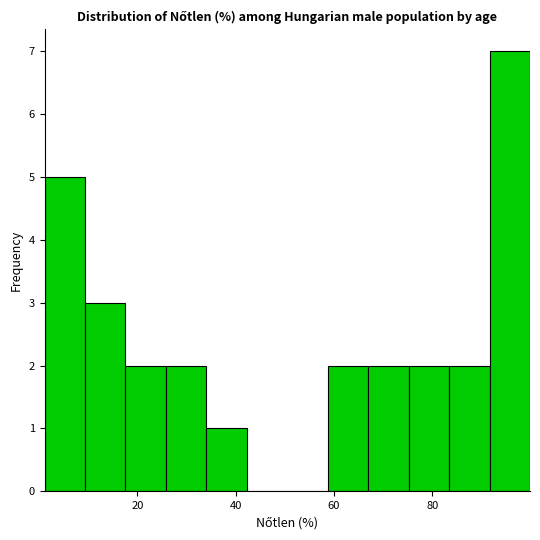

What is the height of the bar covering 66 to 76 on the x-axis? Neither the bar edges nor the heights are printed on the chart, so give them approximately, as read against the axes.

2